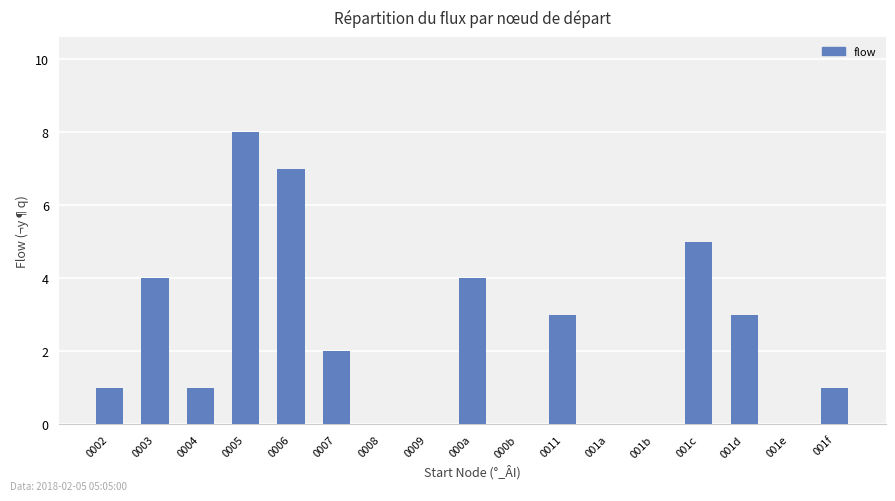

The chart shows a value of 0 at 0004. True or false?

False